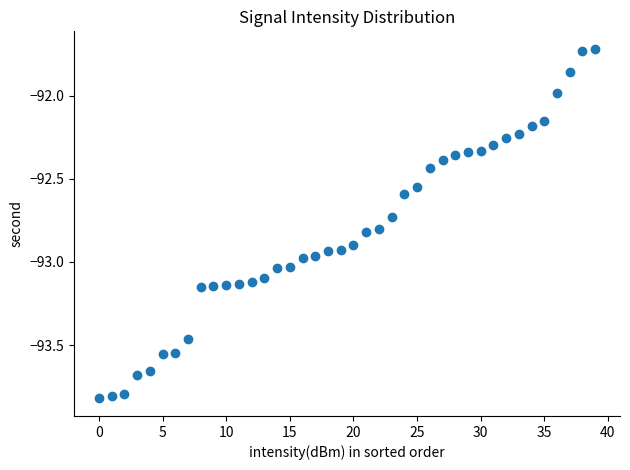

What is the range of Y values (max minus min)?

2.1